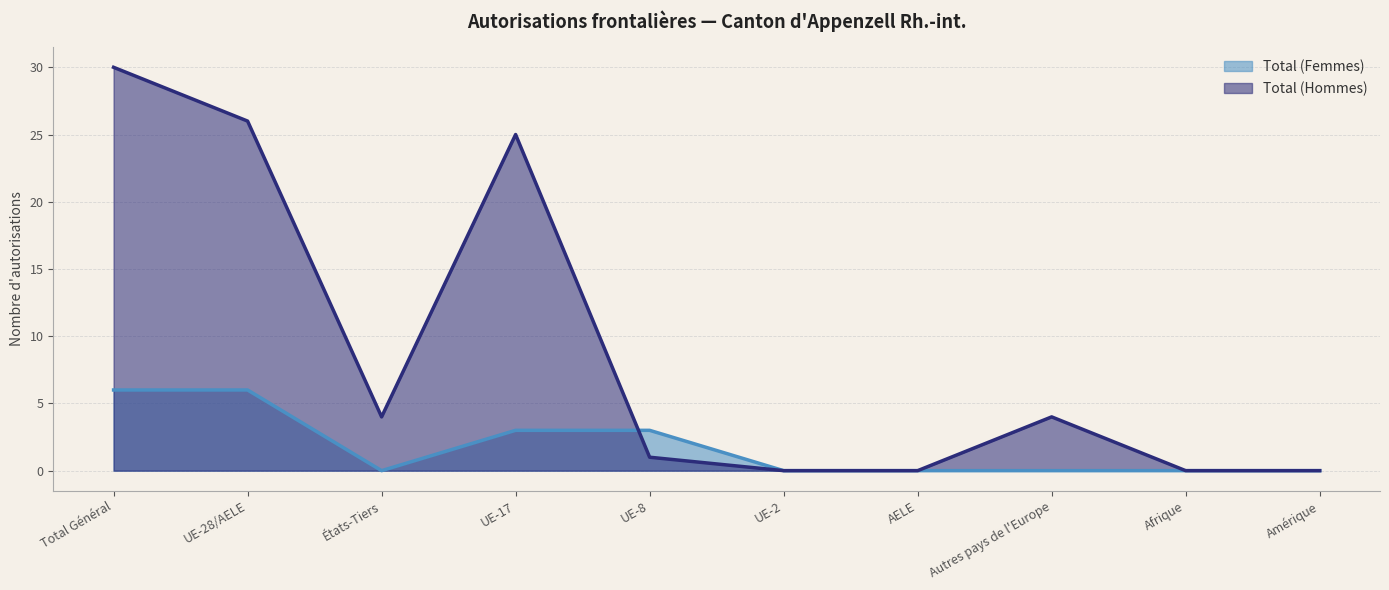

What is the label of the 2nd point from the right?

Afrique